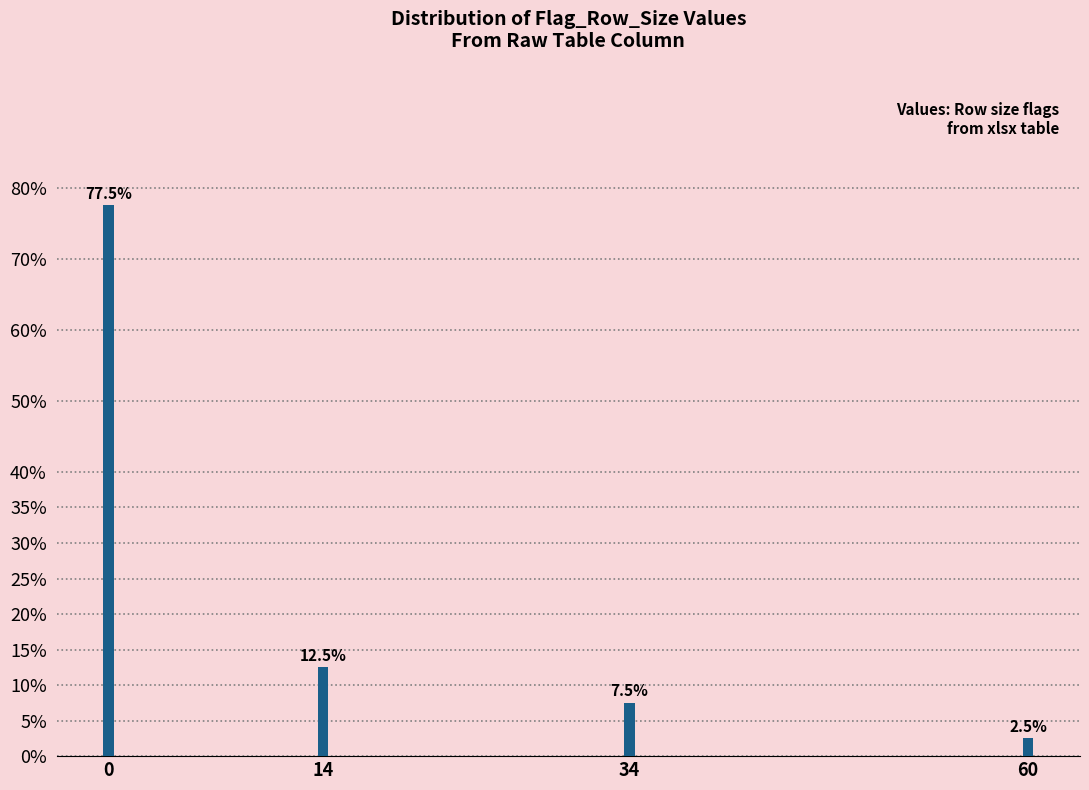

Does the chart contain any negative values?

No